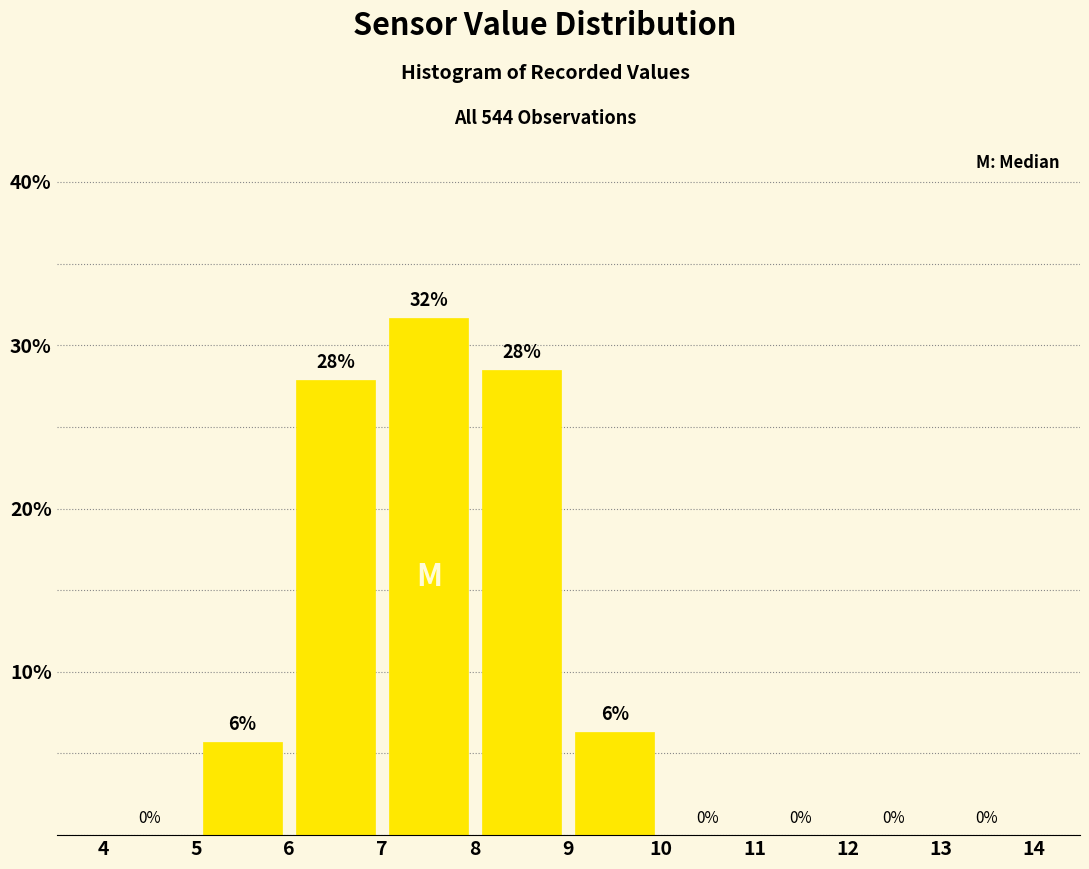

Over which range of the x-axis is the bar tallest?

7 to 8